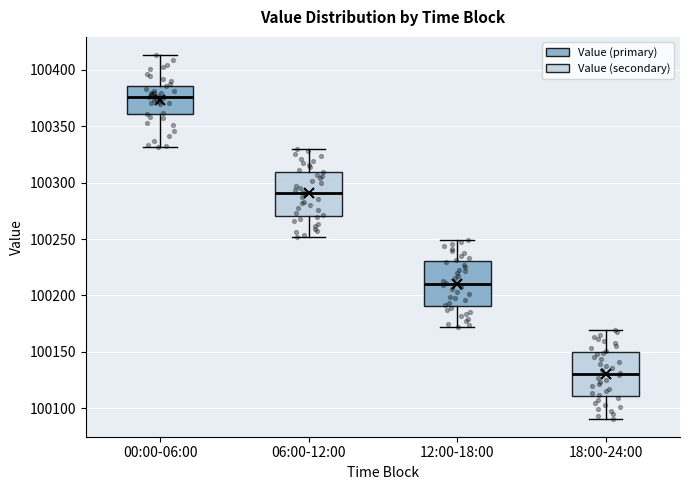

Where is the lower edge of the box for 00:00-06:00 on the y-axis? The values are not printed on the chart, so give them approximately, as read against the axis.

100360